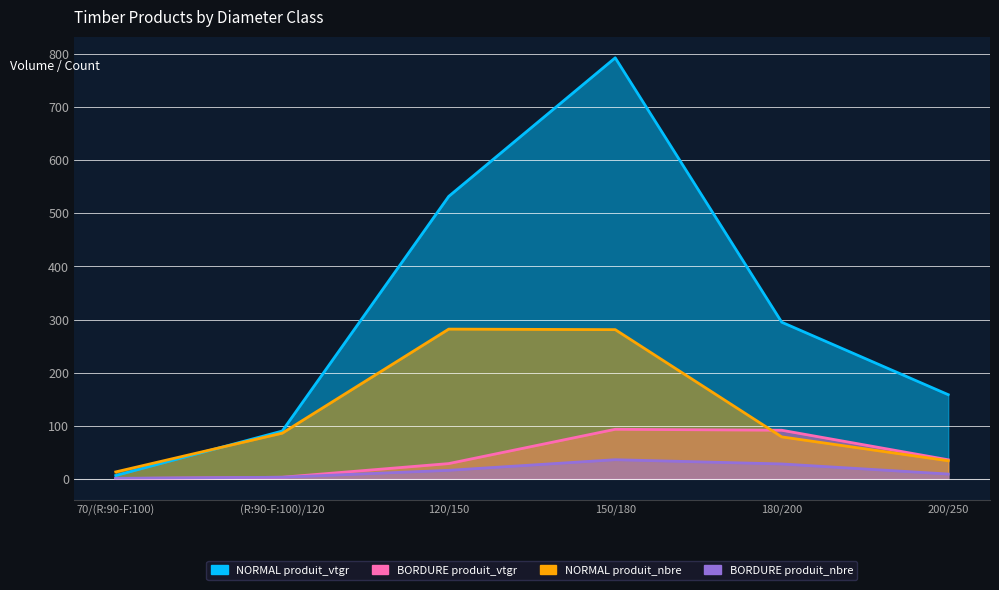

The NORMAL produit_nbre series shows 281.0 at 150/180. True or false?

True